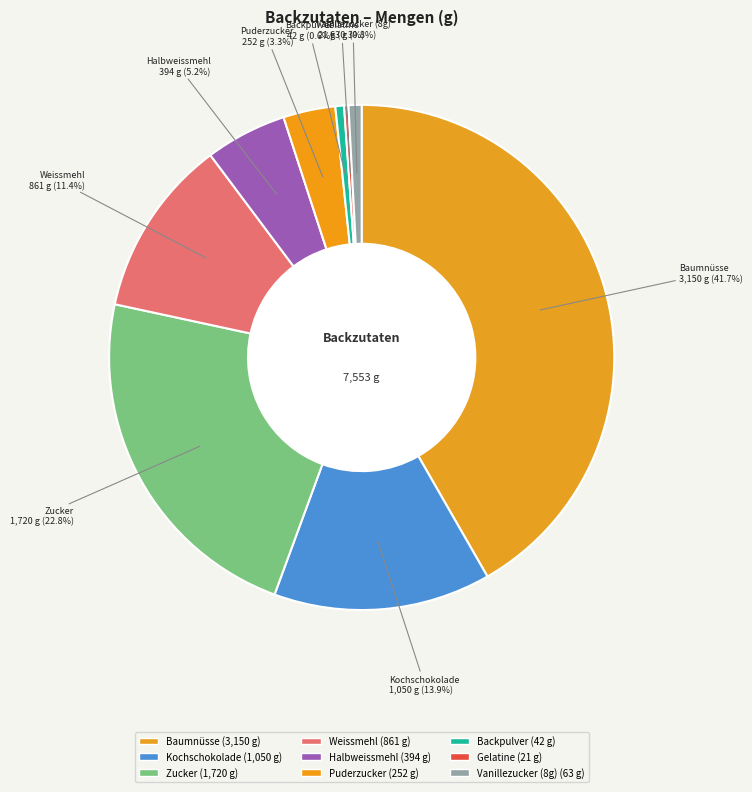

Does Gelatine account for over 50% of the chart?

No